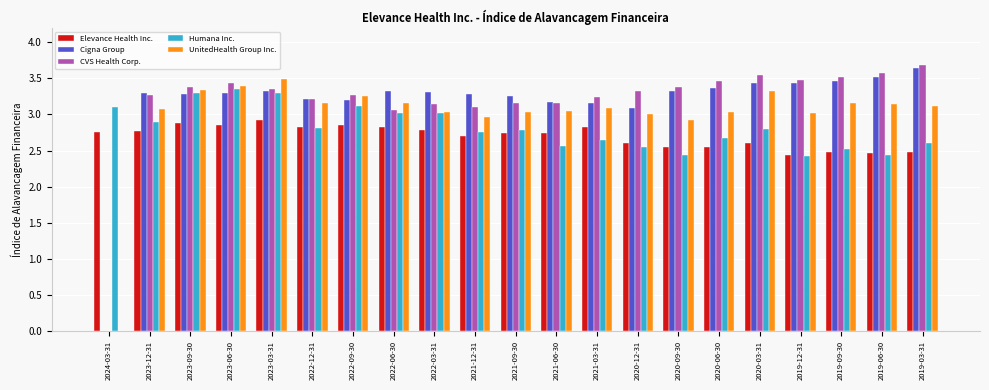

Are the bars grouped side by side (vs. stacked)?

Yes